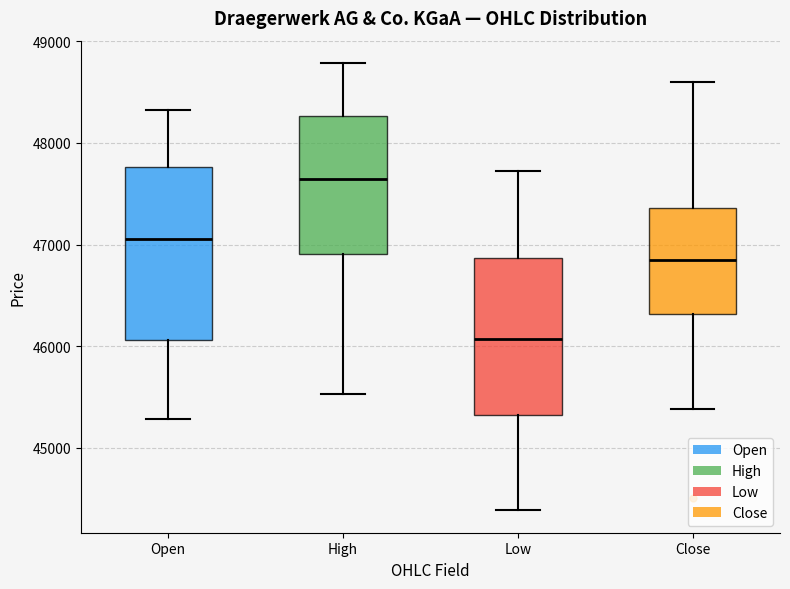

Which box has the lowest median line?

Low